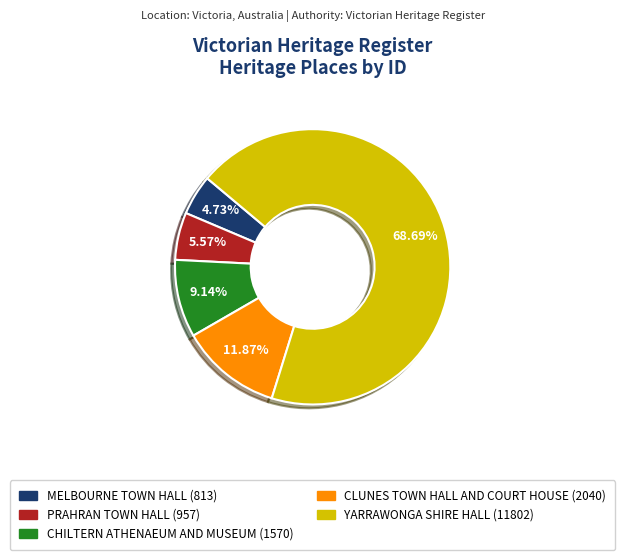

Is CLUNES TOWN HALL AND COURT HOUSE the majority of the pie?

No